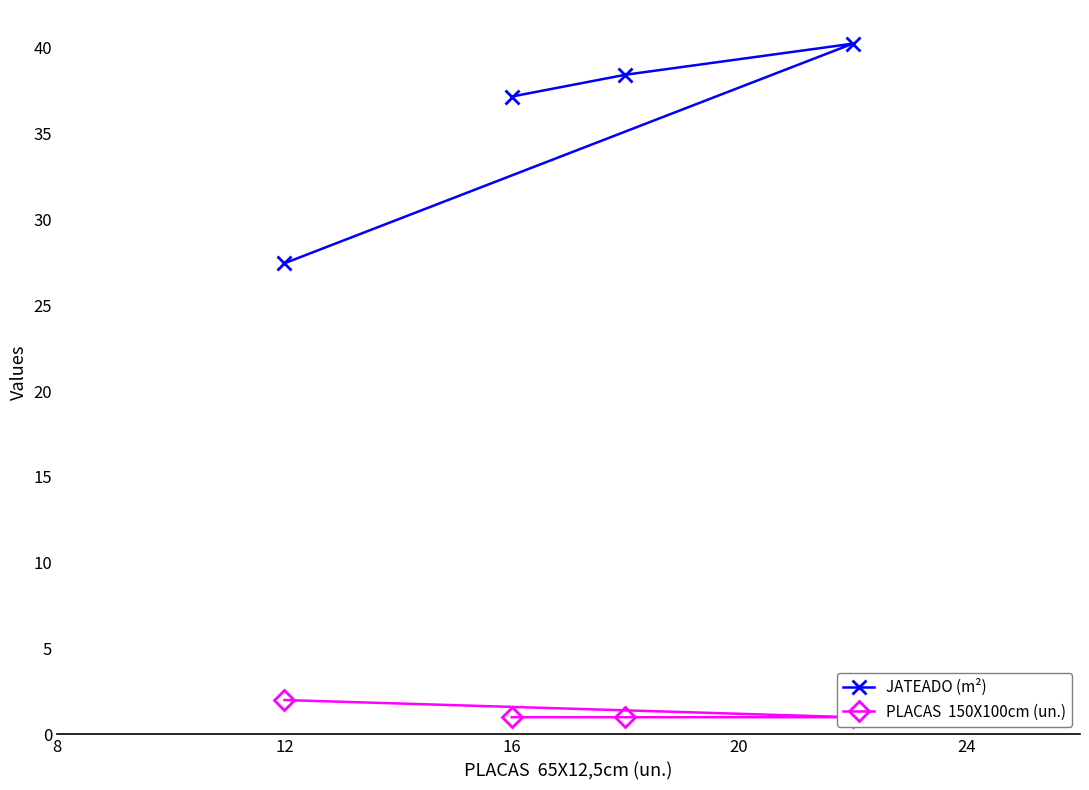

True or false: JATEADO (m²) has a value of 27.4 at 12.

True